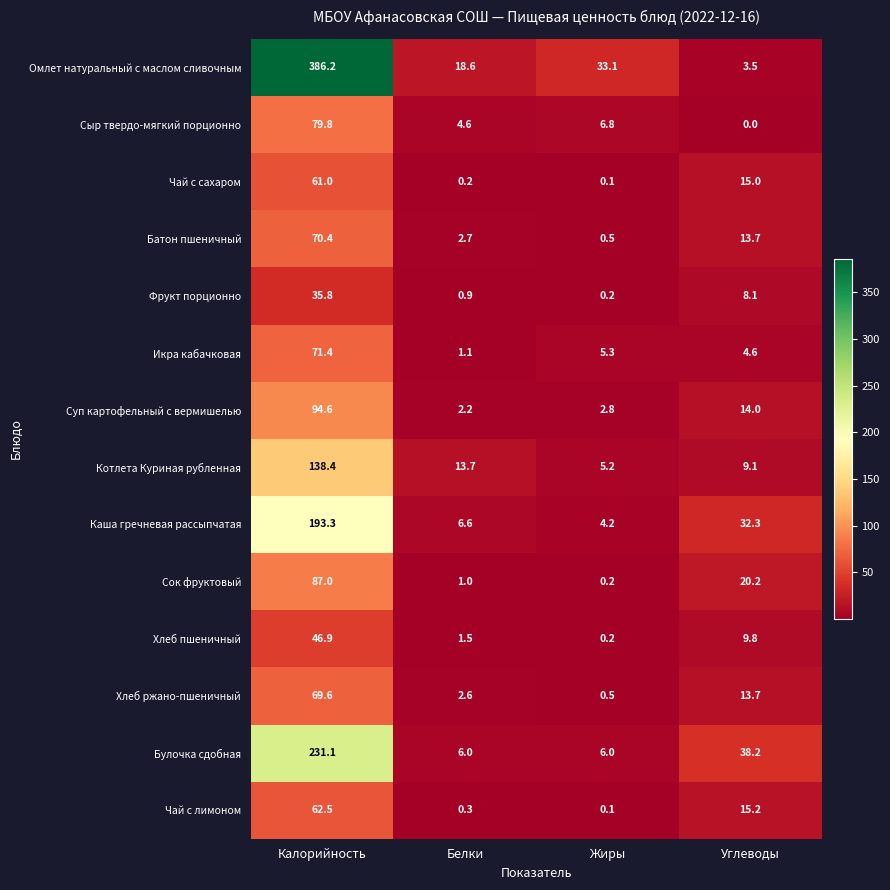

At how many categories does at least one series exceed 18?

4